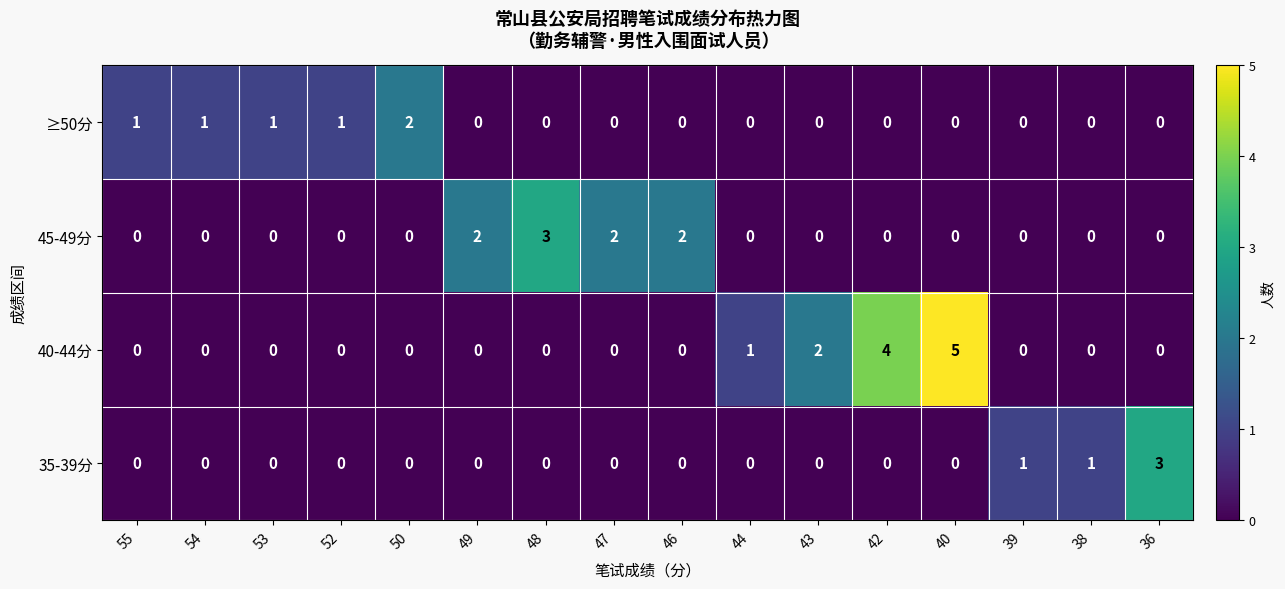

The value of 45-49分 at 52 is 0. True or false?

True